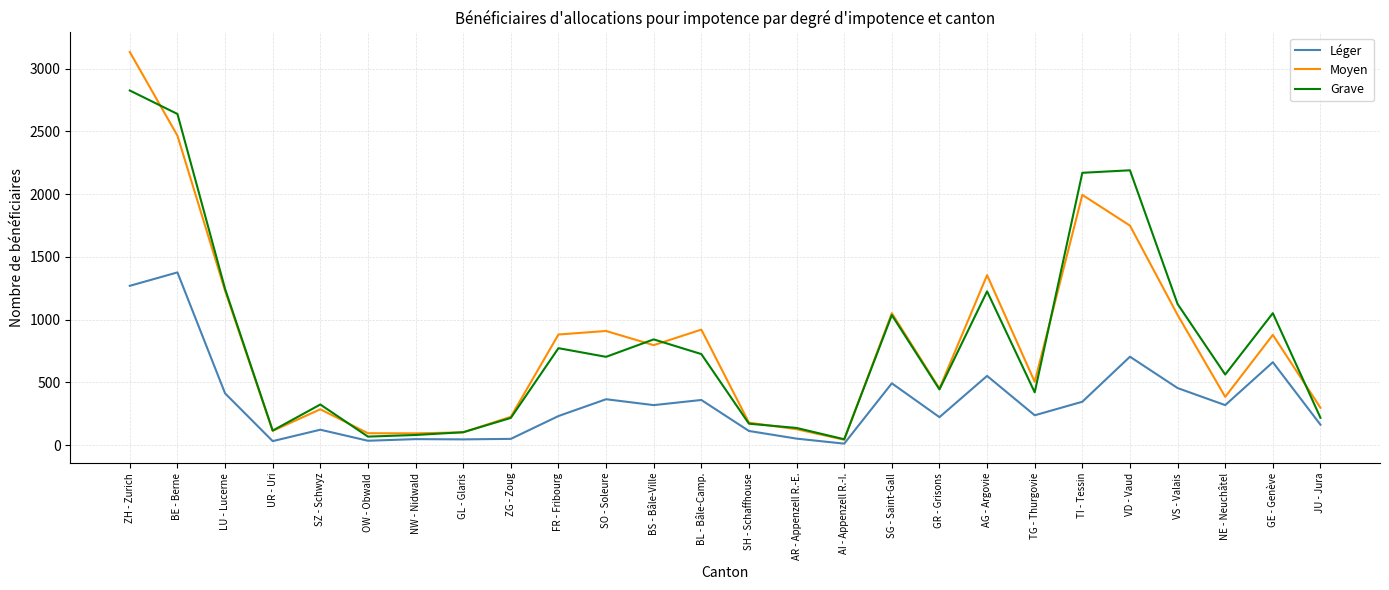

Is the value of Moyen at GL - Glaris greater than the value of Léger at NW - Nidwald?

Yes